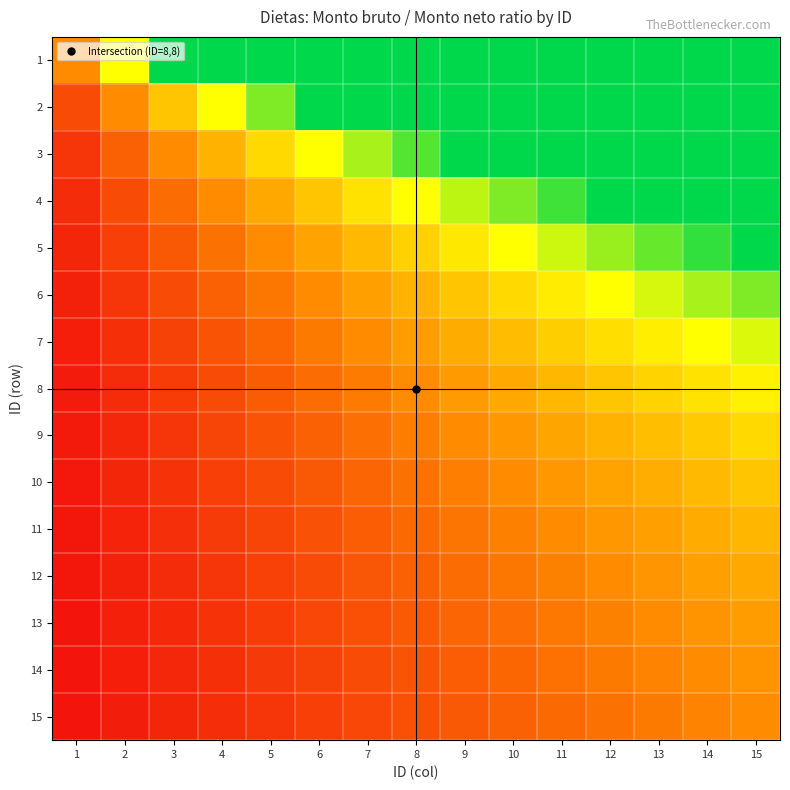

Which series has the largest range (max minus min)?

1